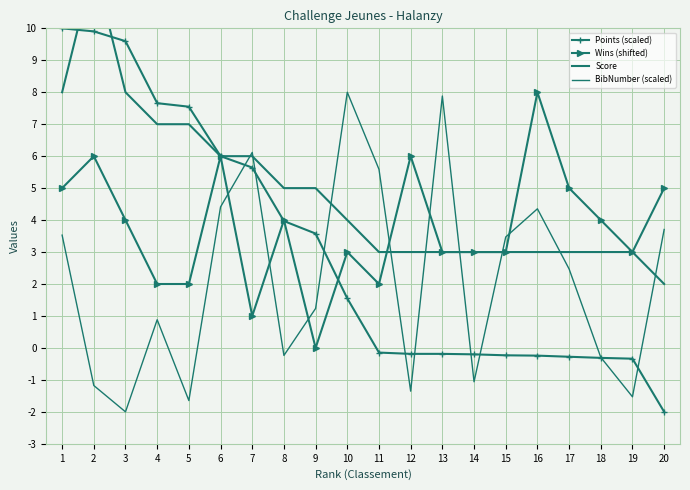

At which label does BibNumber (scaled) reach its minimum?

3